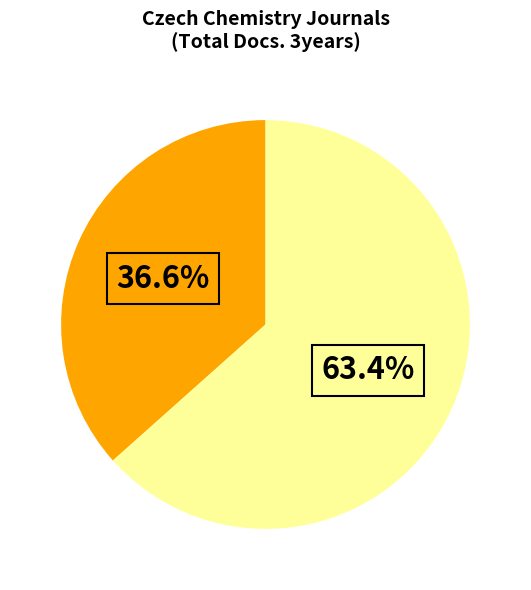

Does any single category account for the majority?

Yes